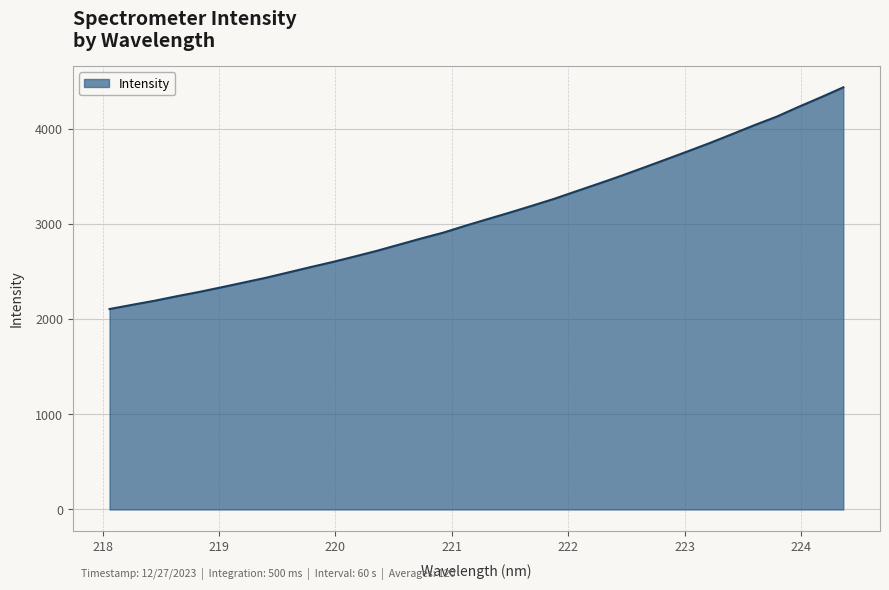

What is the difference between the maximum and minimum values?

2331.3